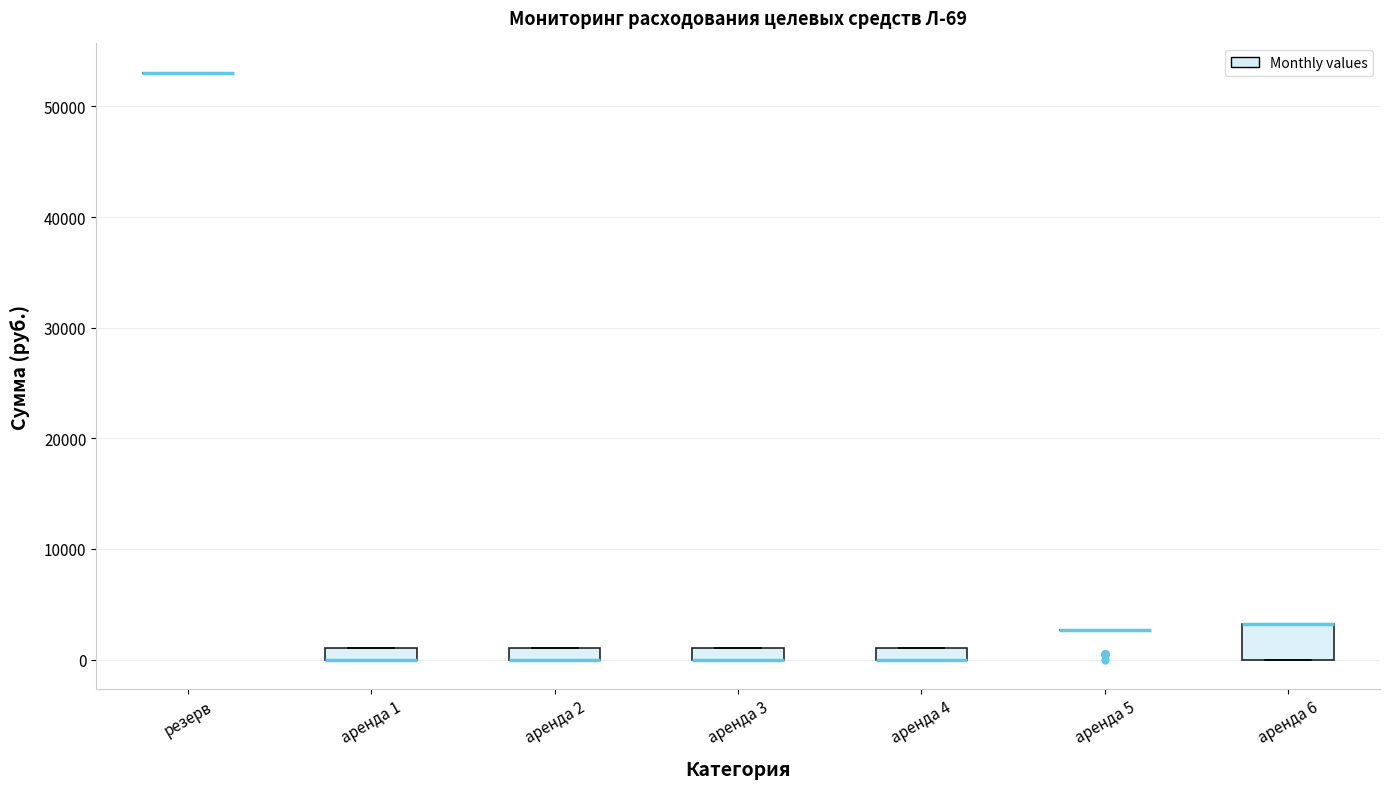

Which box is the tallest, from its lower edge to its upper edge?

аренда 6